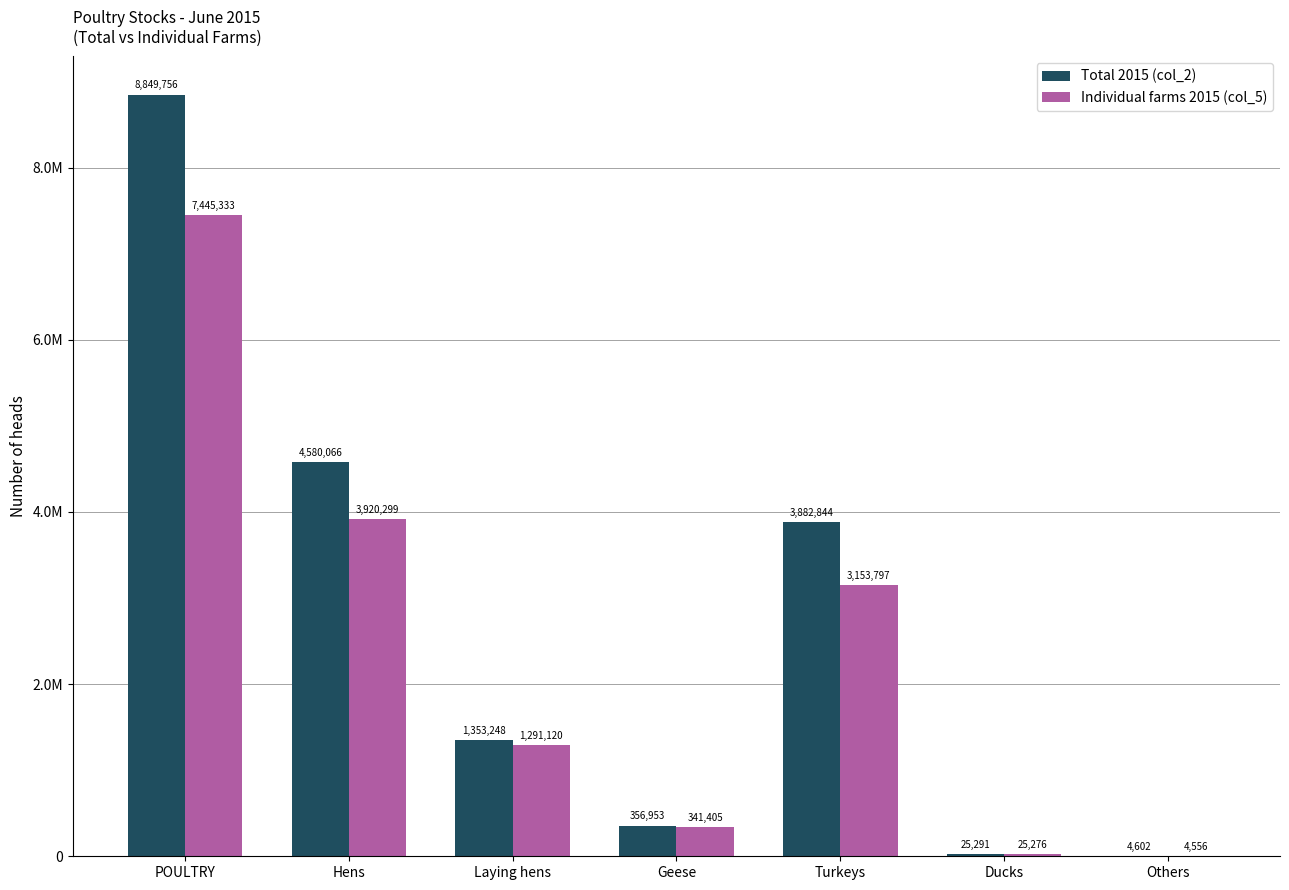

What are all the series names shown in the legend?

Total 2015 (col_2), Individual farms 2015 (col_5)